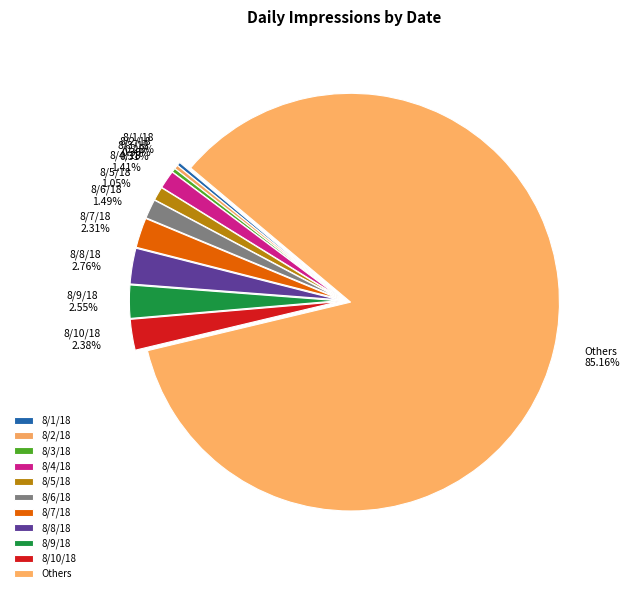

What is the largest slice in the pie chart?

Others